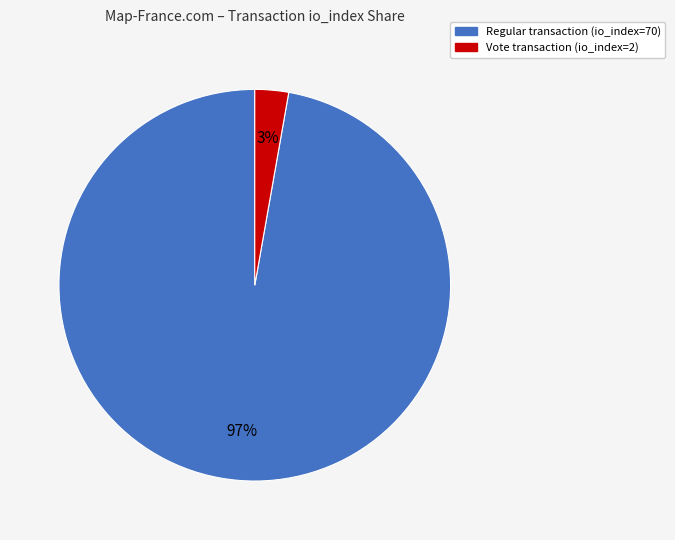

What is the largest slice in the pie chart?

Regular transaction (io_index=70)